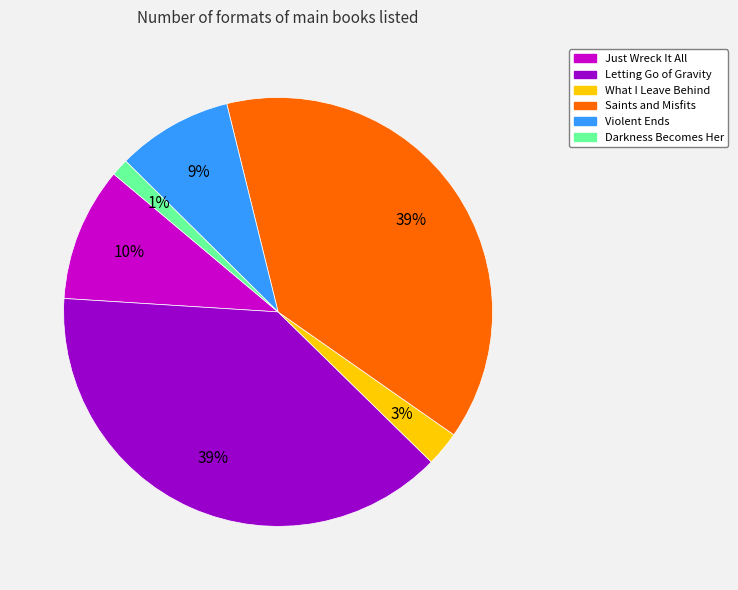

To the nearest percent, what percentage of the pie is What I Leave Behind?

3%